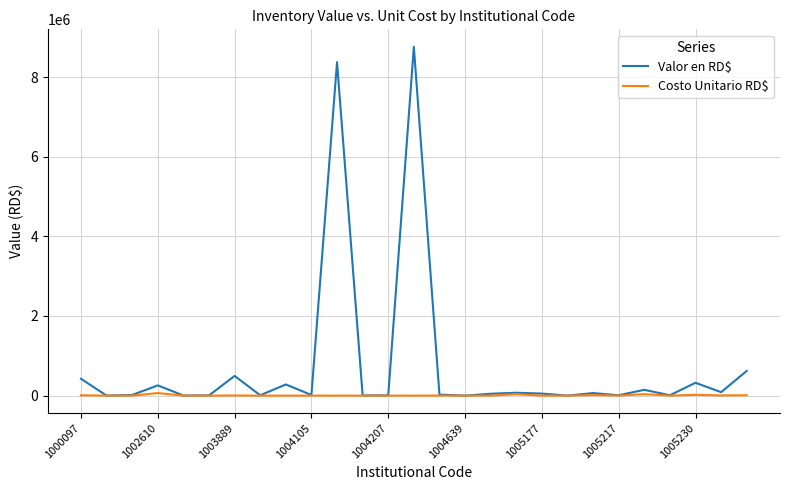

Which series has the largest total across all categories?

Valor en RD$